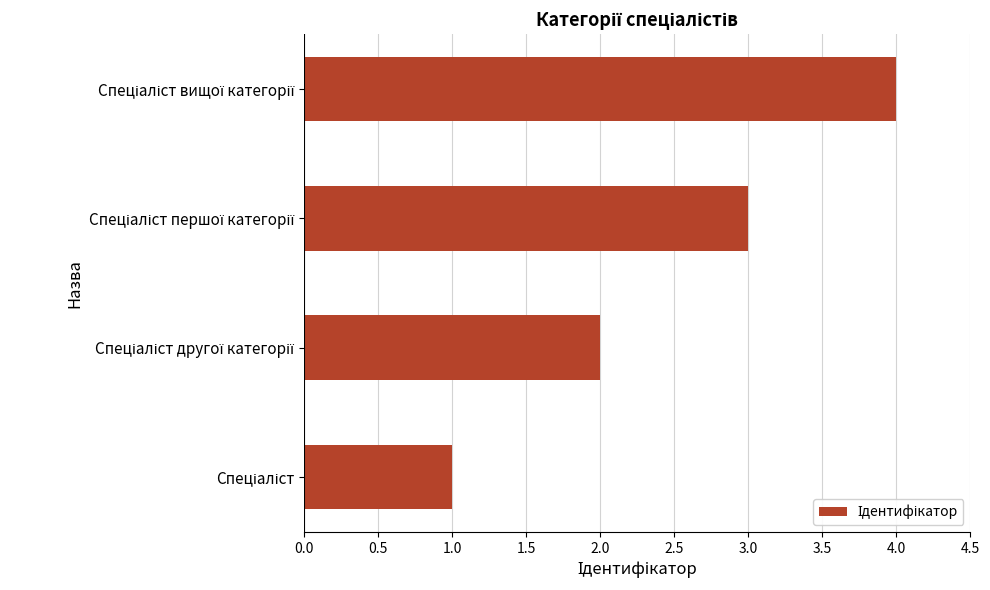

What is the maximum value shown in the chart?

4